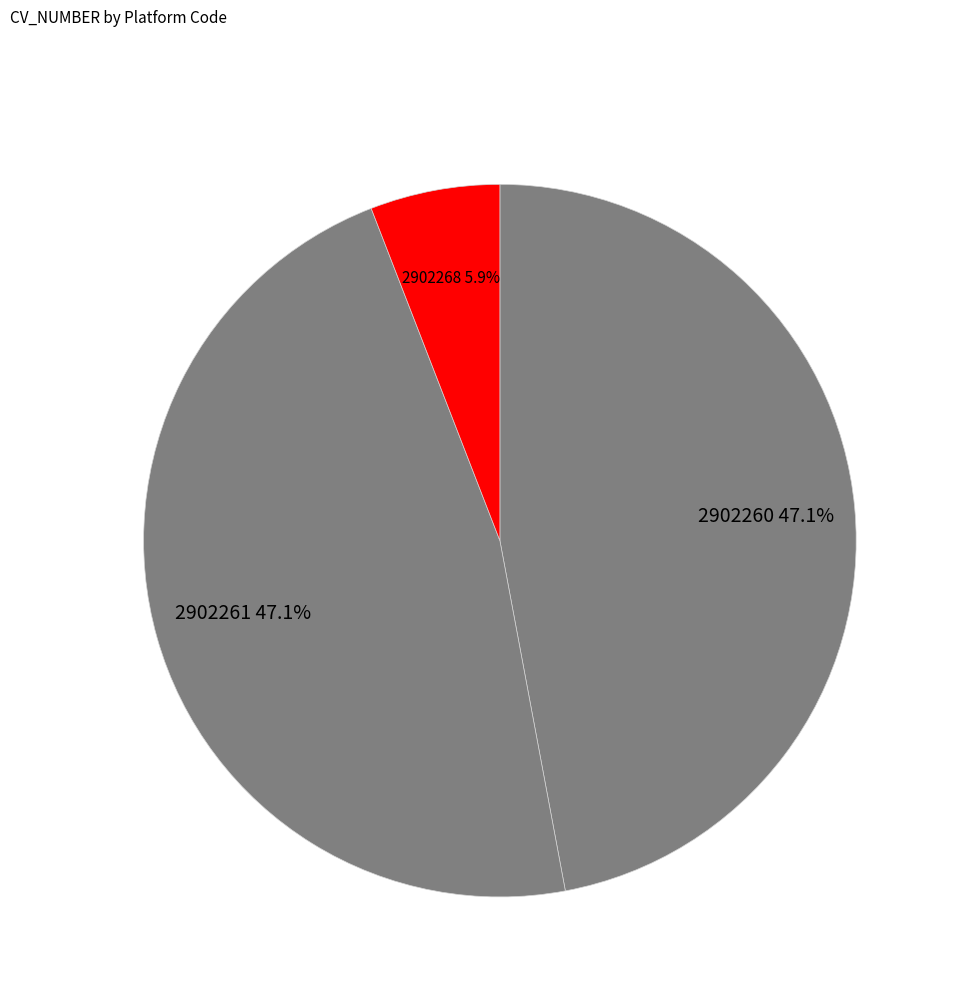

Count the number of slices in the pie.

3